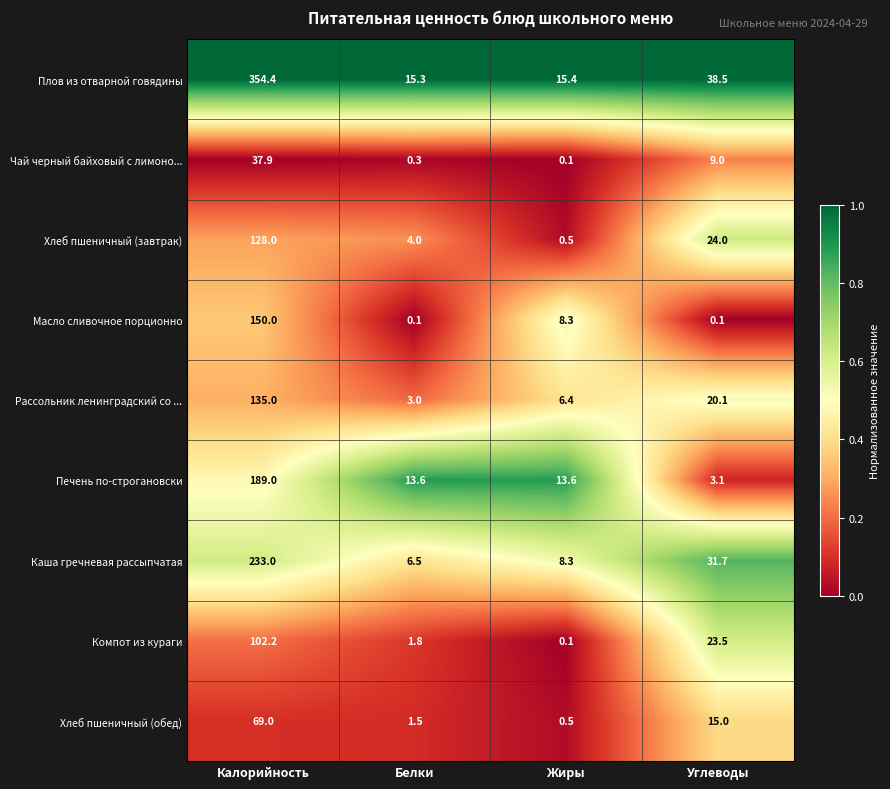

Where is Компот из кураги nearest to the value 51?

Углеводы